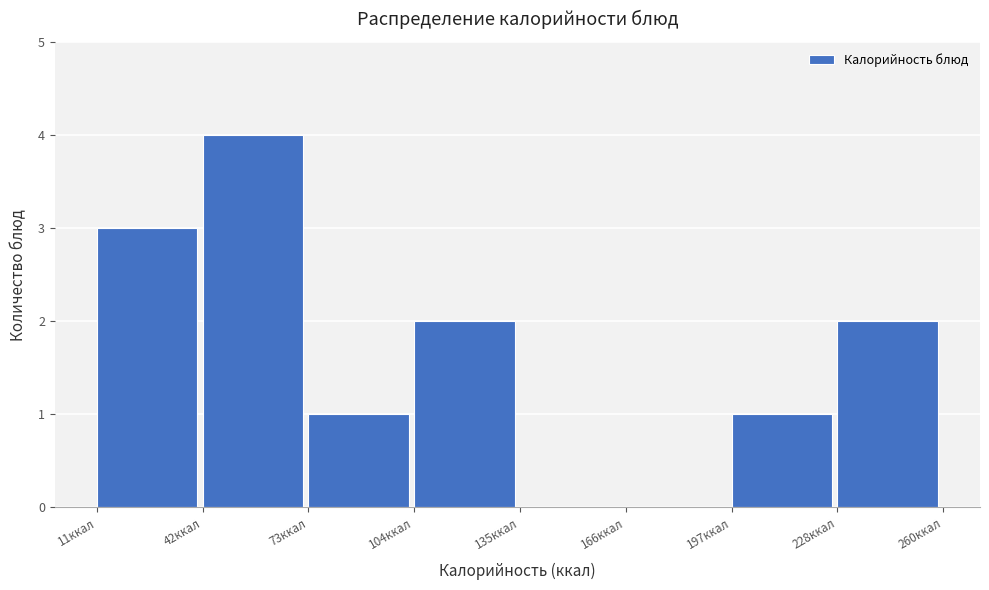

What is the height of the bar covering 200 to 230 on the x-axis? Neither the bar edges nor the heights are printed on the chart, so give them approximately, as read against the axes.

1